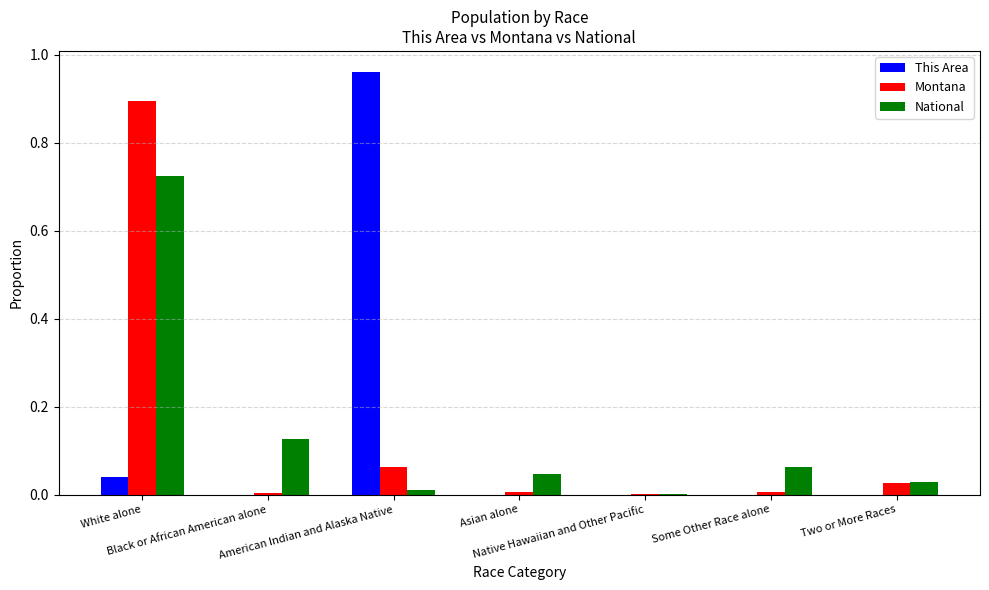

How many groups of bars are there?

7